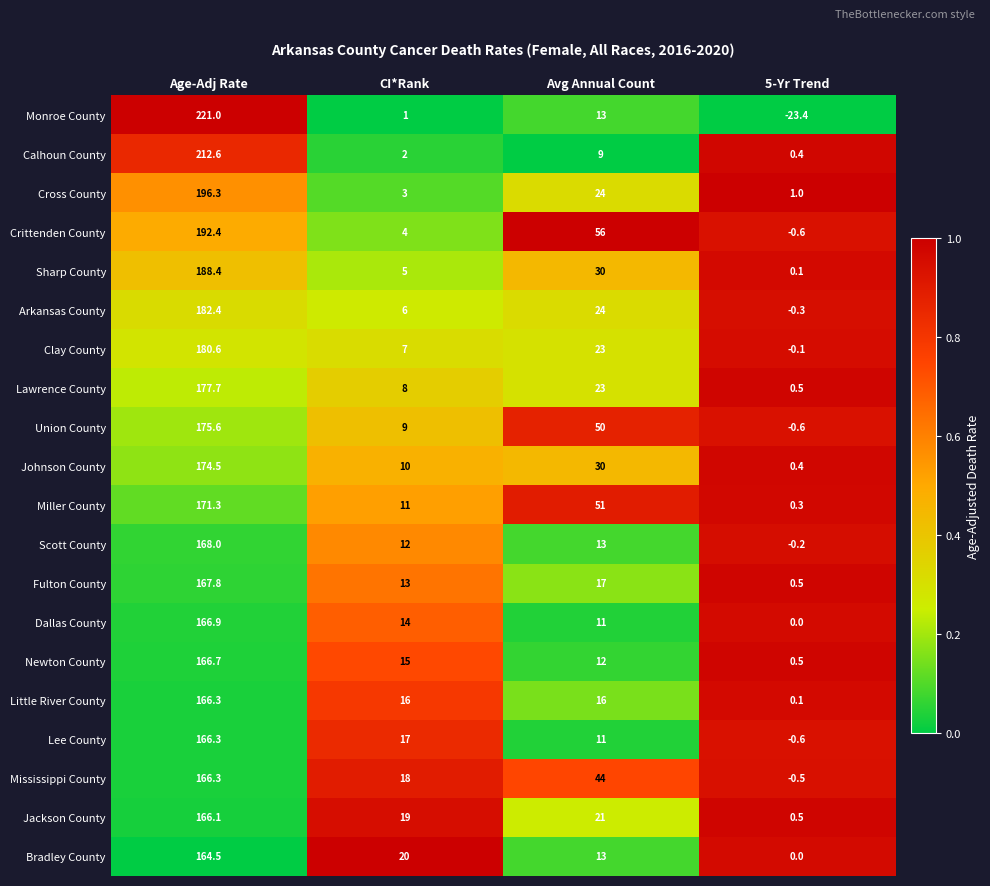

What is the difference between the Clay County values at Avg Annual Count and 5-Yr Trend?

23.1